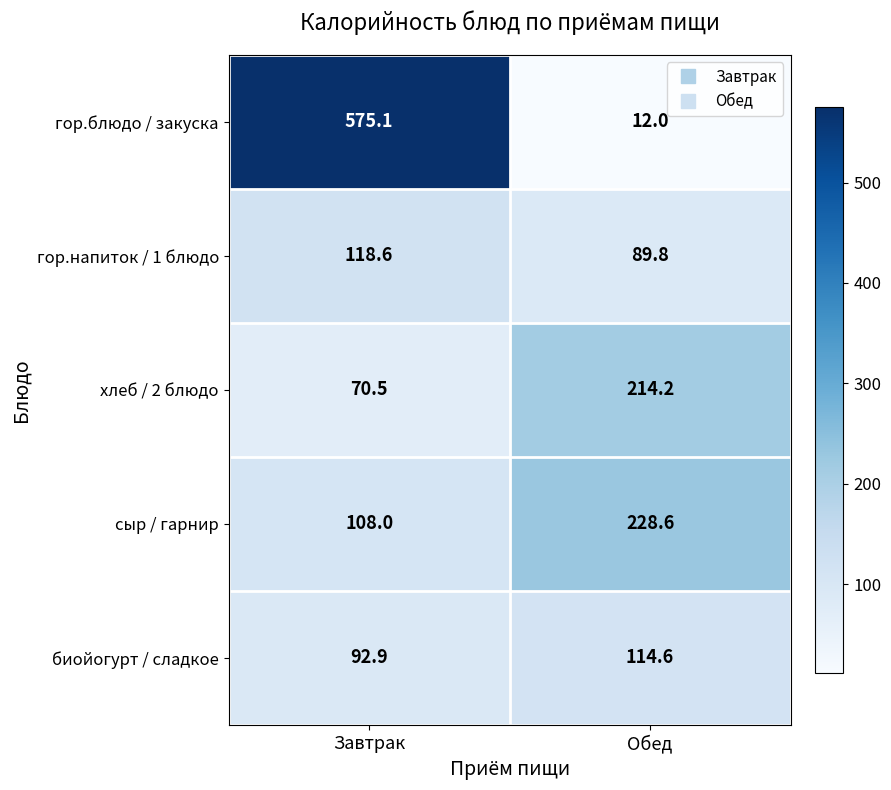

Where is хлеб / 2 блюдо nearest to the value 142?

Завтрак